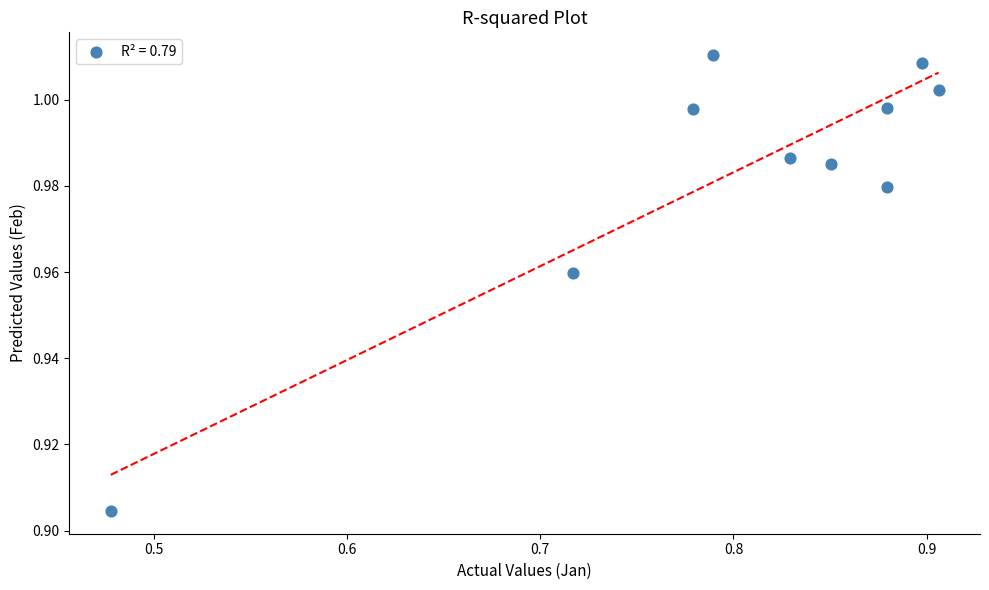

What is the range of X values (max minus min)?

0.4